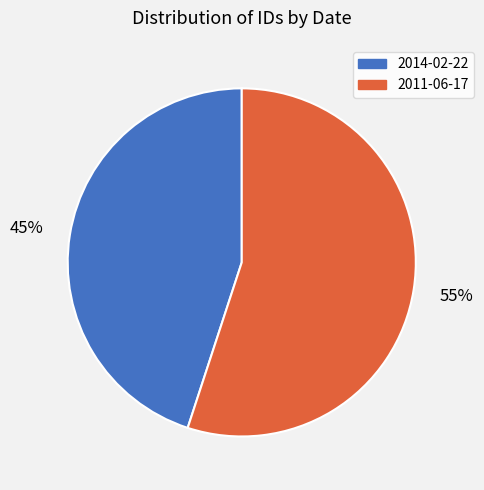

Combined, do 2011-06-17 and 2014-02-22 account for over 50%?

Yes